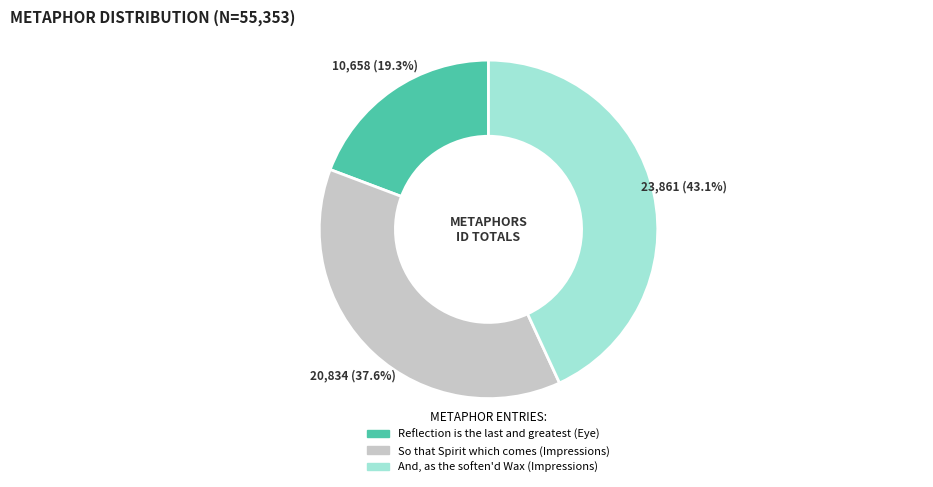

To the nearest percent, what is the difference between the largest and smallest slice percentages?

24%